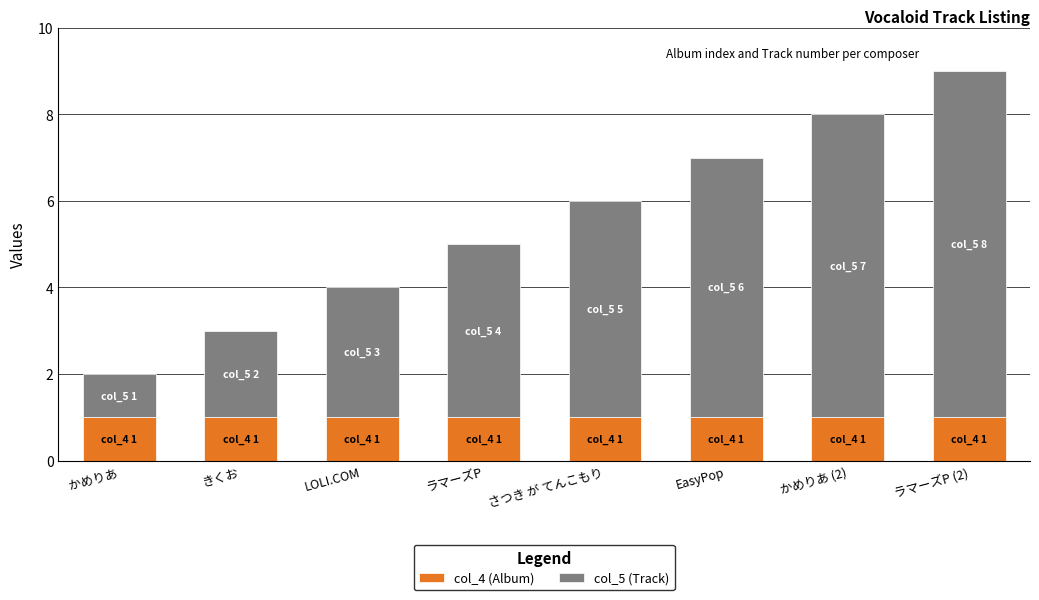

At which category is the sum across all series the highest?

ラマーズP (2)